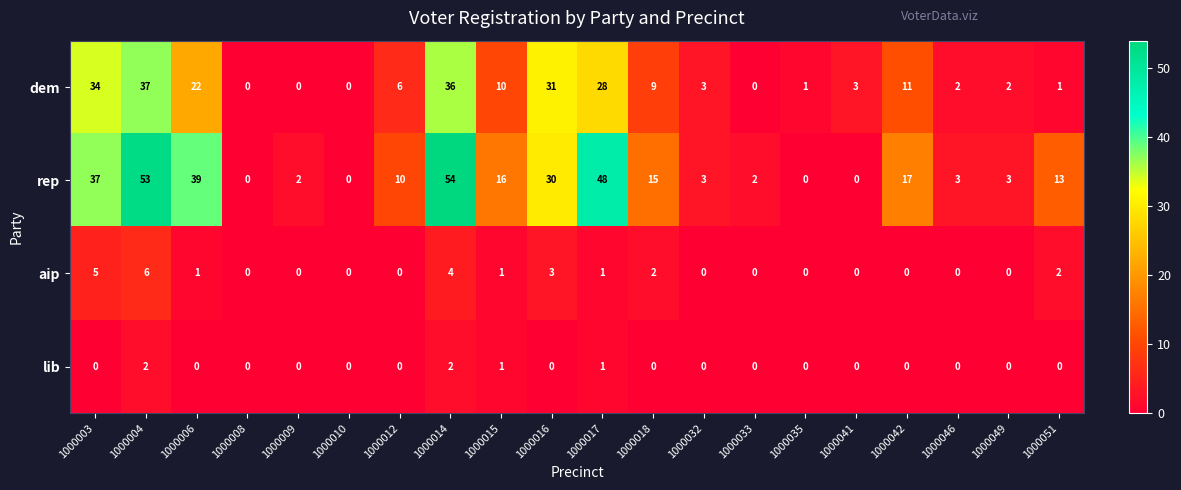

What is the sum of the dem values at 1000046 and 1000018?

11